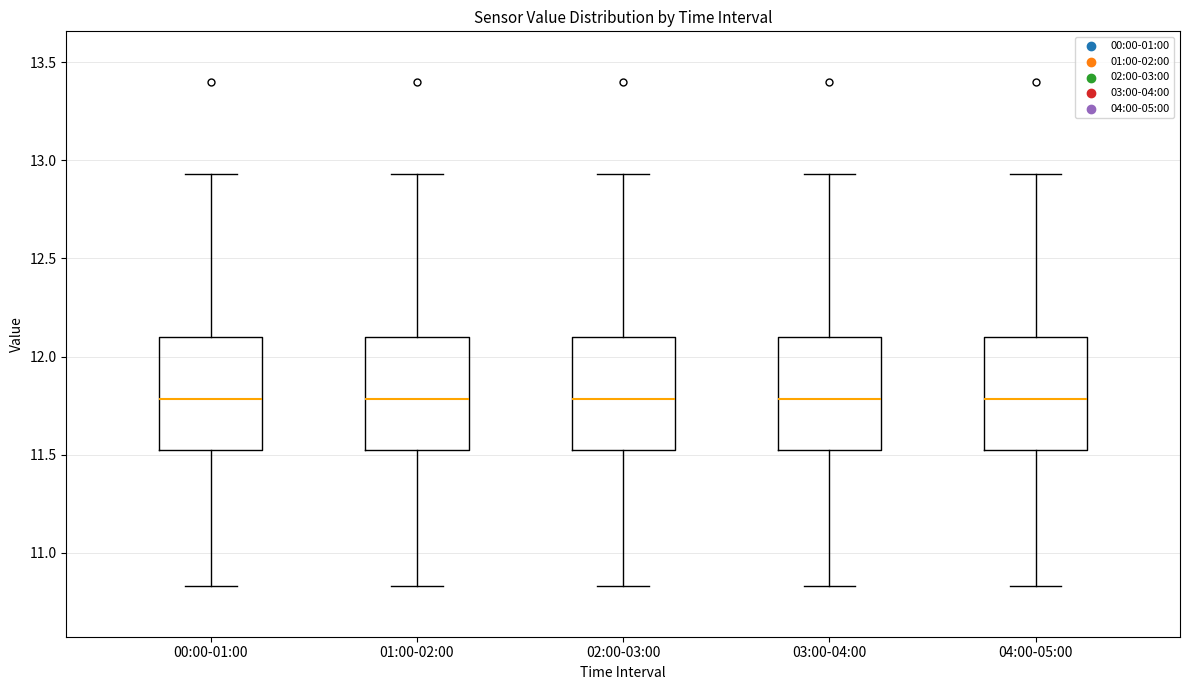

Reading left to right, read every box against the y-axis: the position of its median line, the range the box covers, and the ends of its whiskers. The values are not printed on the chart, so give them approximately, as read against the axis.

00:00-01:00: median 11.80, box 11.50 to 12.10, whiskers 10.85 to 12.95
01:00-02:00: median 11.80, box 11.50 to 12.10, whiskers 10.85 to 12.95
02:00-03:00: median 11.80, box 11.50 to 12.10, whiskers 10.85 to 12.95
03:00-04:00: median 11.80, box 11.50 to 12.10, whiskers 10.85 to 12.95
04:00-05:00: median 11.80, box 11.50 to 12.10, whiskers 10.85 to 12.95